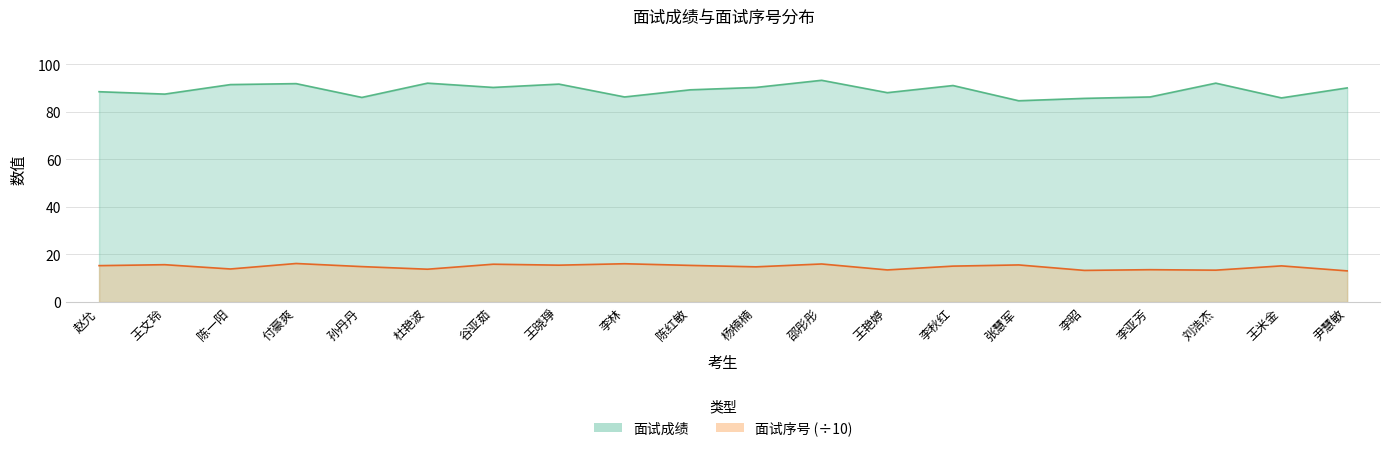

What are all the series names shown in the legend?

面试成绩, 面试序号